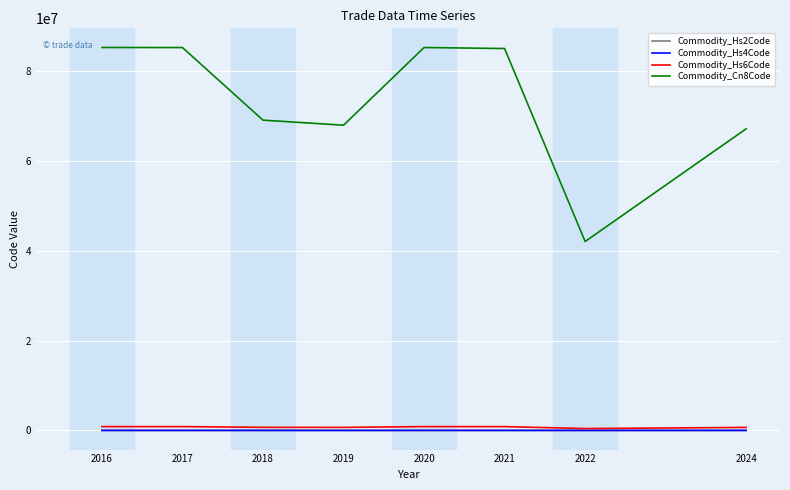

Which series has the widest spread of values?

Commodity_Cn8Code